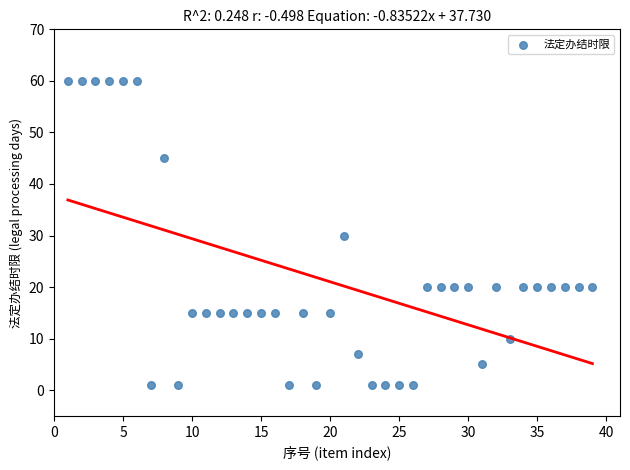

What is the range of X values (max minus min)?

38